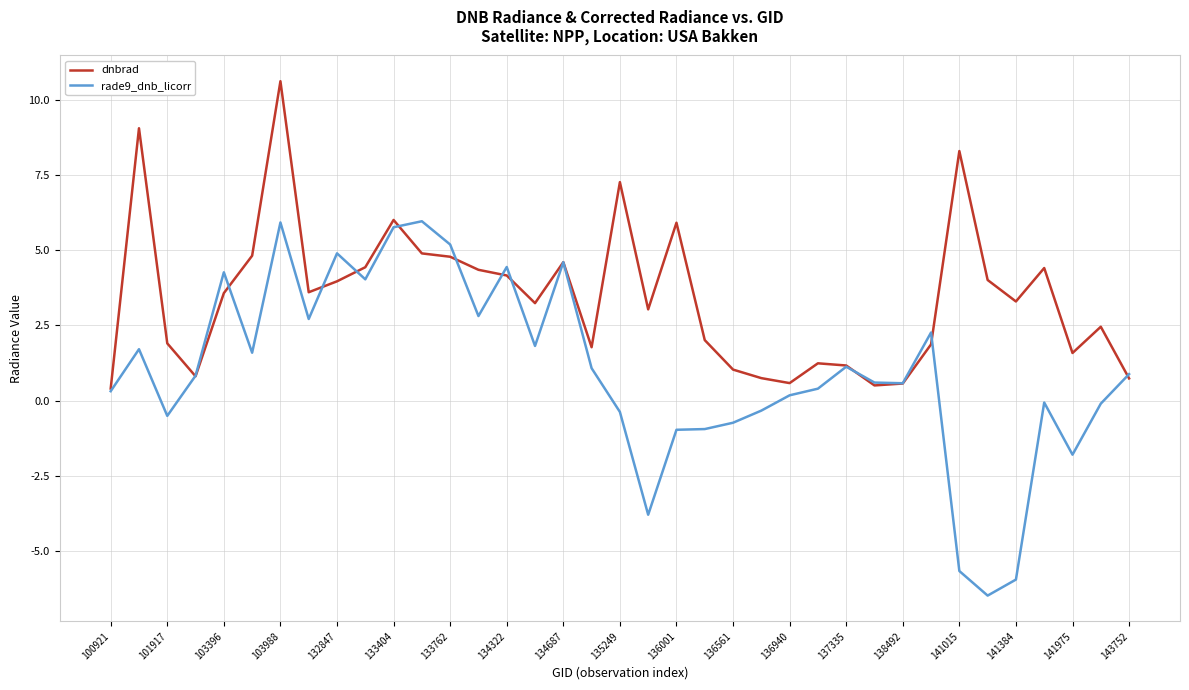

Which series has the widest spread of values?

rade9_dnb_licorr